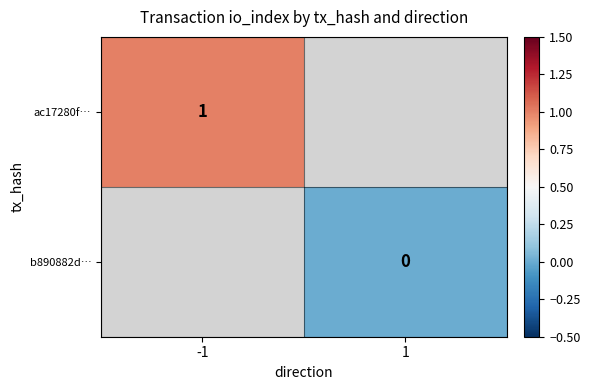

Is the value of b890882d… at 1 greater than the value of ac17280f… at -1?

No